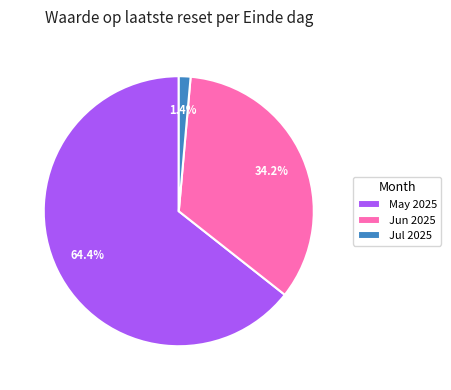

What percentage is NOT represented by Jul 2025?

98.6%